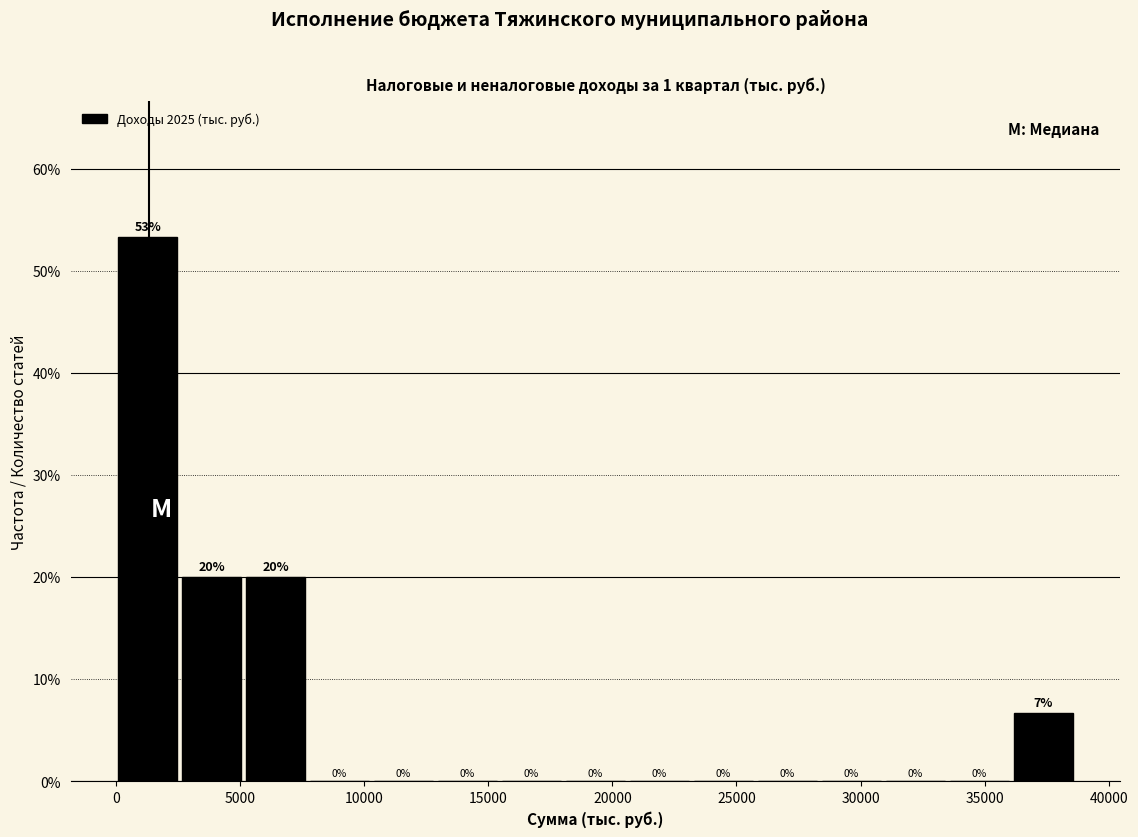

Over which range of the x-axis is the bar tallest?

0 to 2500